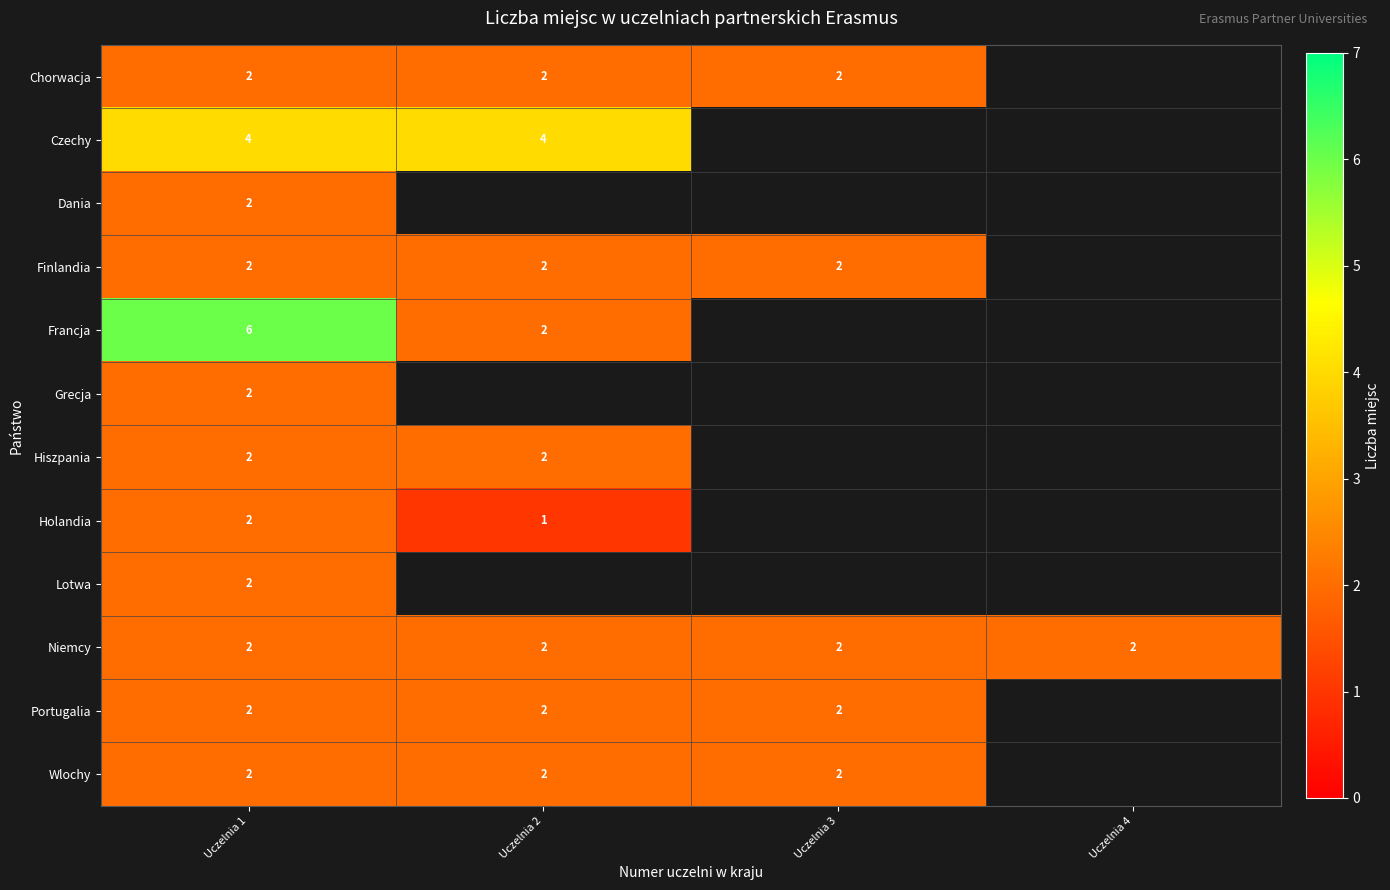

What is the sum of the Wlochy values at Uczelnia 1 and Uczelnia 3?

4